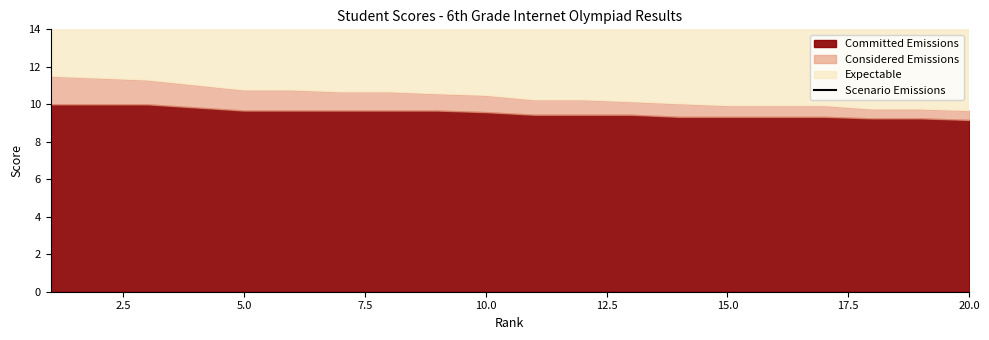

The chart shows a value of 20.6 at 13. True or false?

False